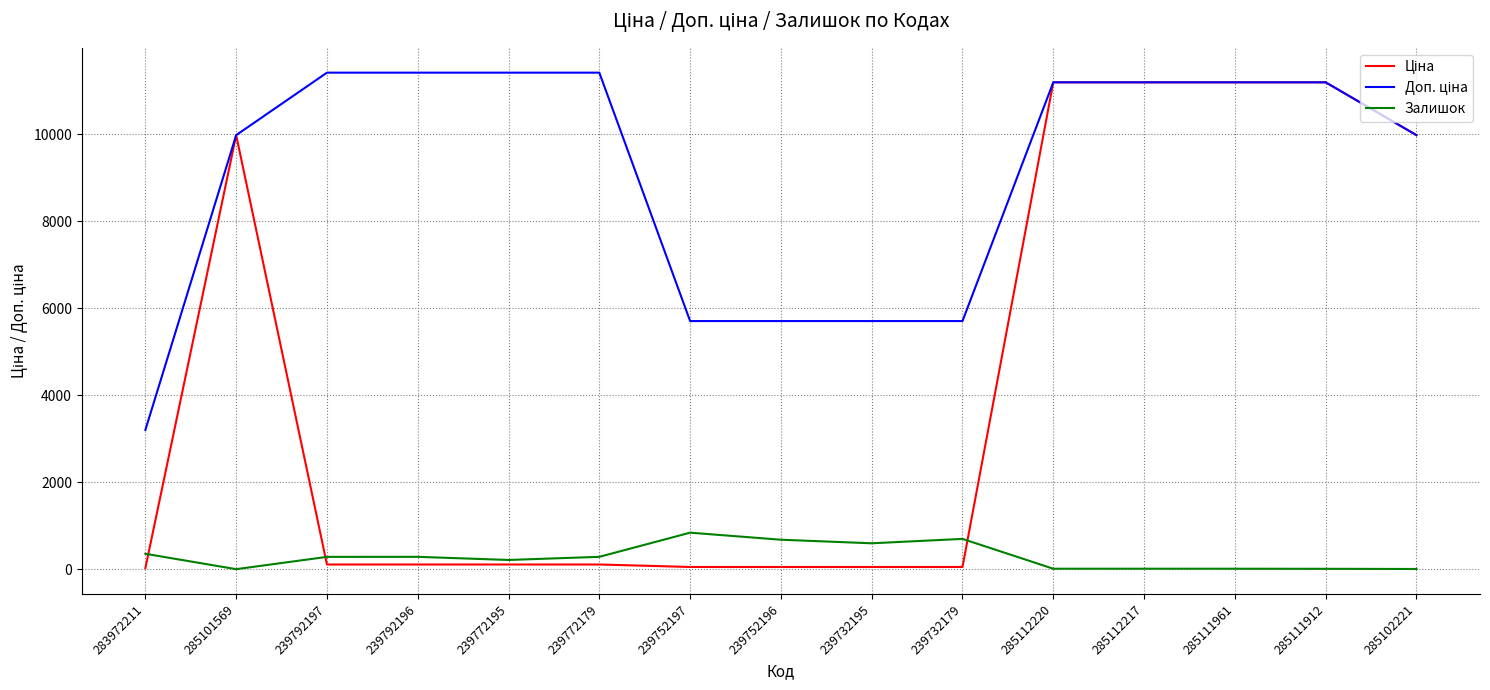

What is the maximum value shown in the chart?

11410.0